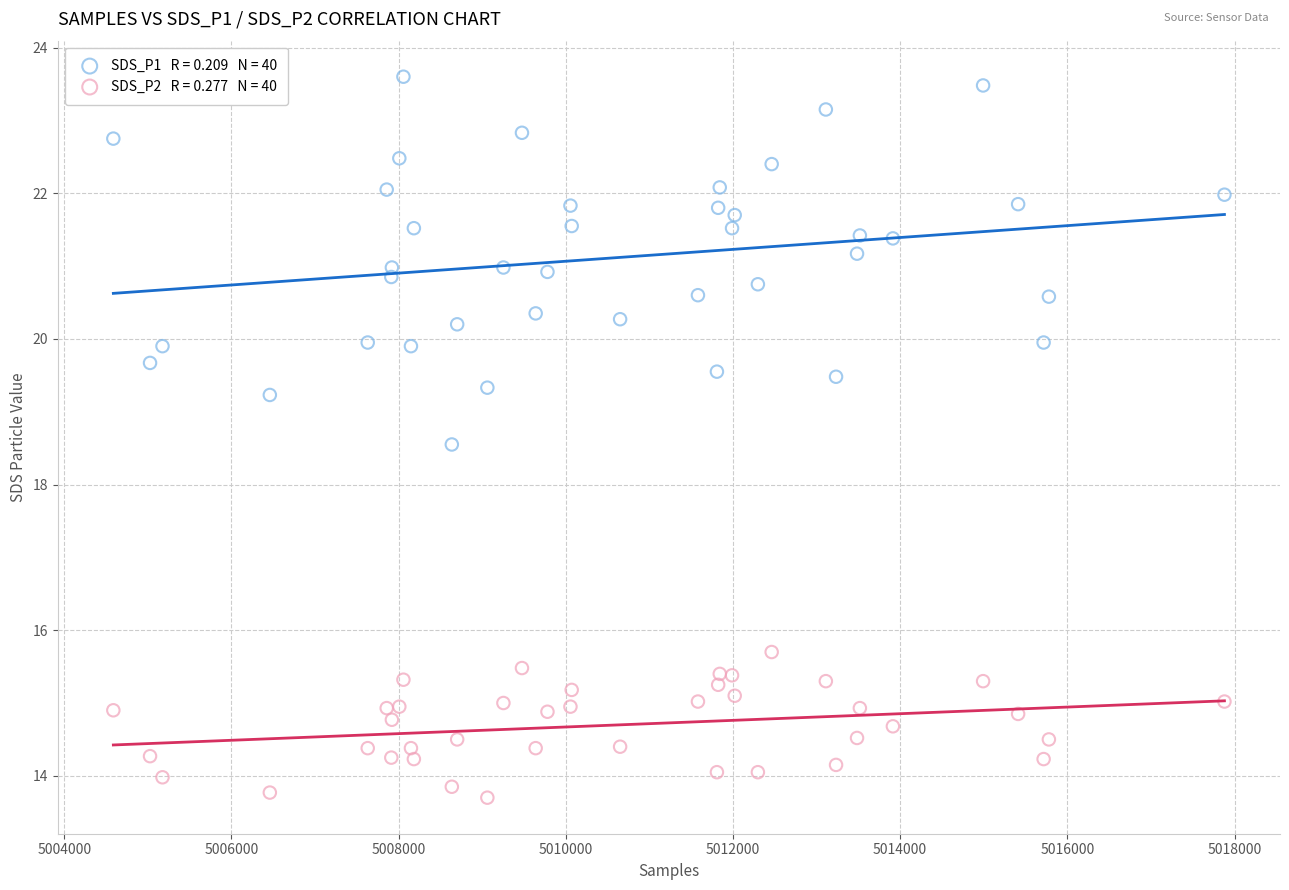

Across all series, what Y value is closest to 18?

18.6